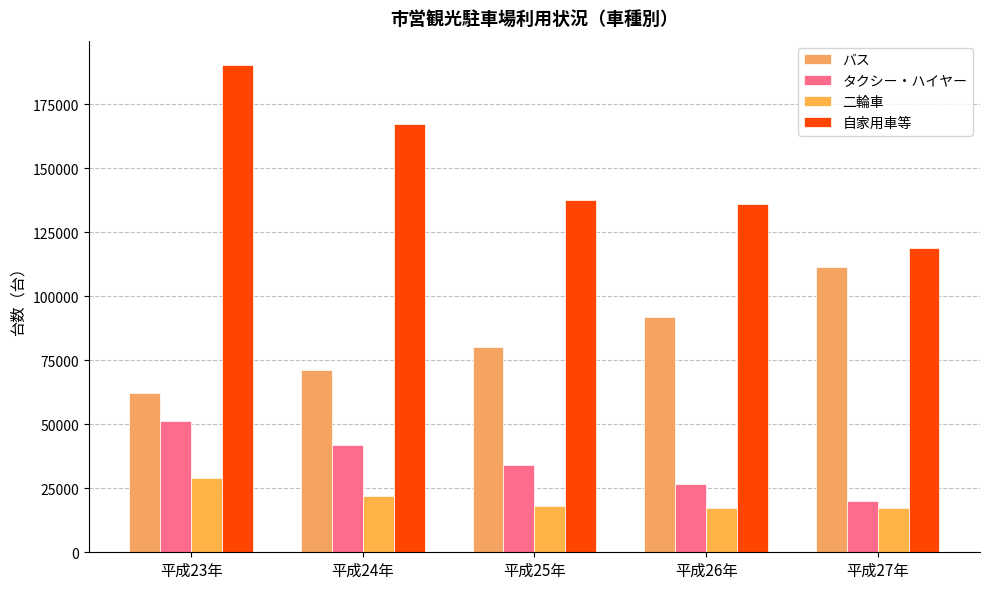

Which series has the largest range (max minus min)?

自家用車等